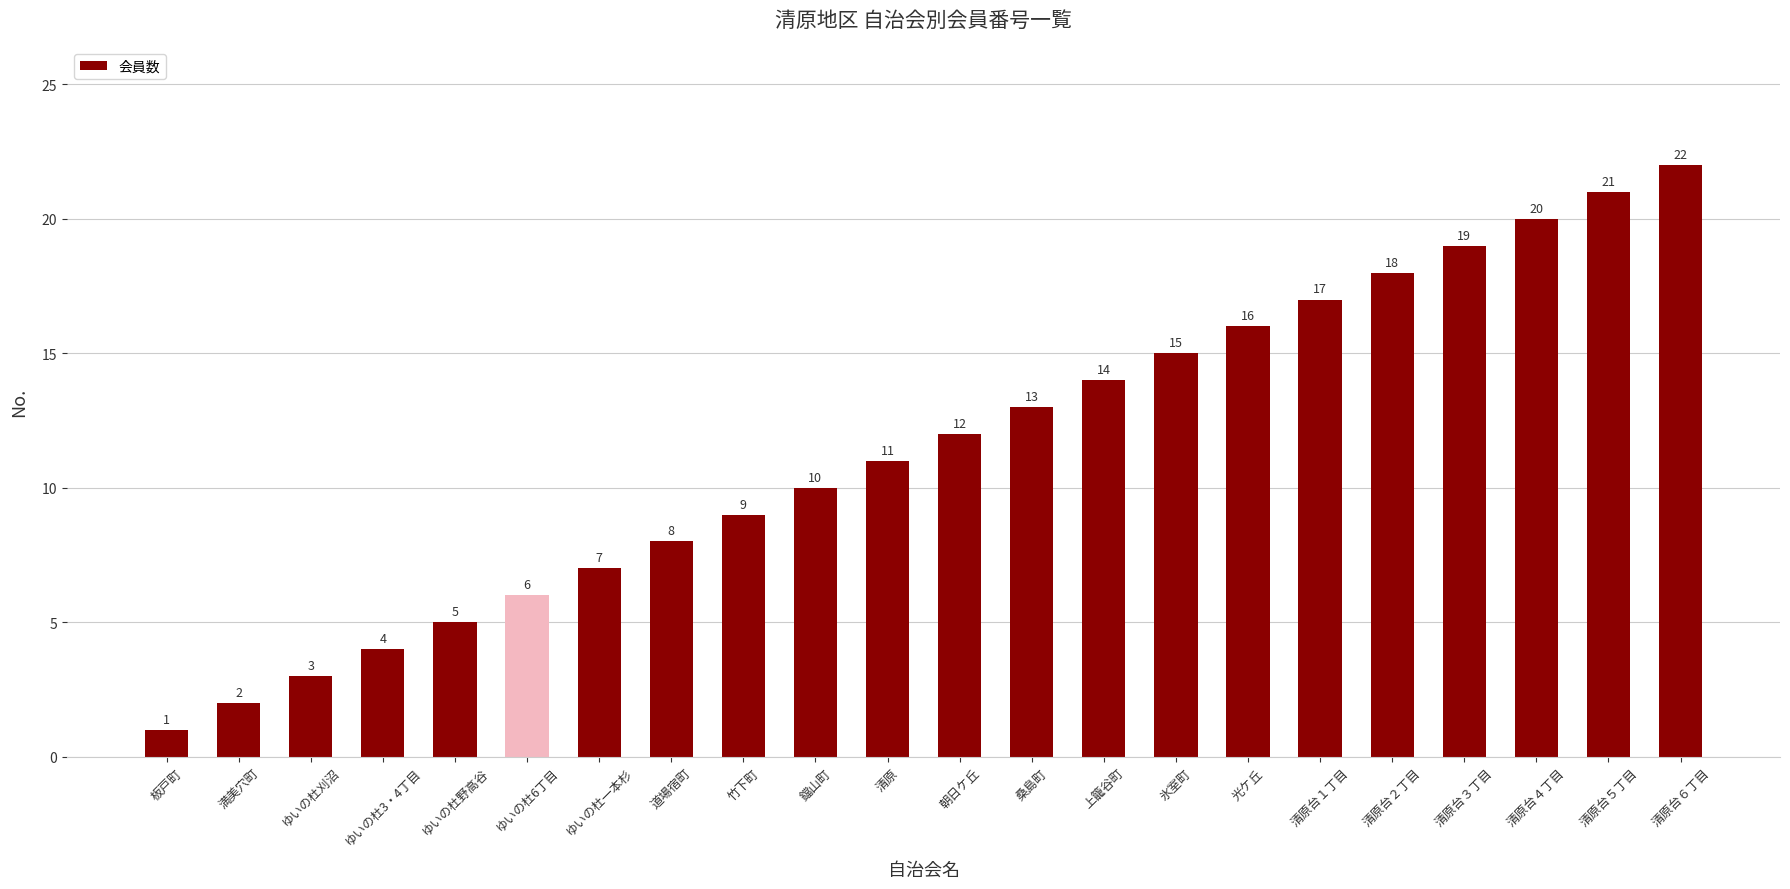

Reading left to right, what are all the values shown in this chart?

1	2	3	4	5	6	7	8	9	10	11	12	13	14	15	16	17	18	19	20	21	22